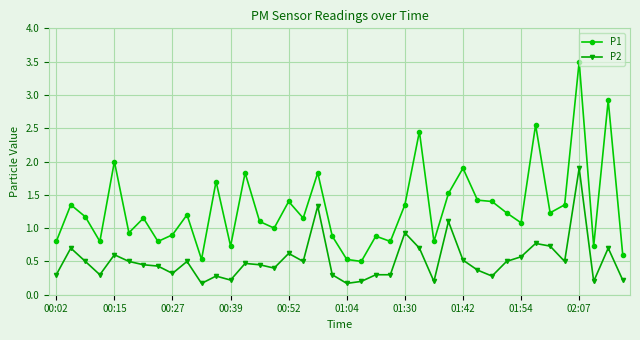

Rank the series by their maximum value, from lowest to highest.

P2, P1